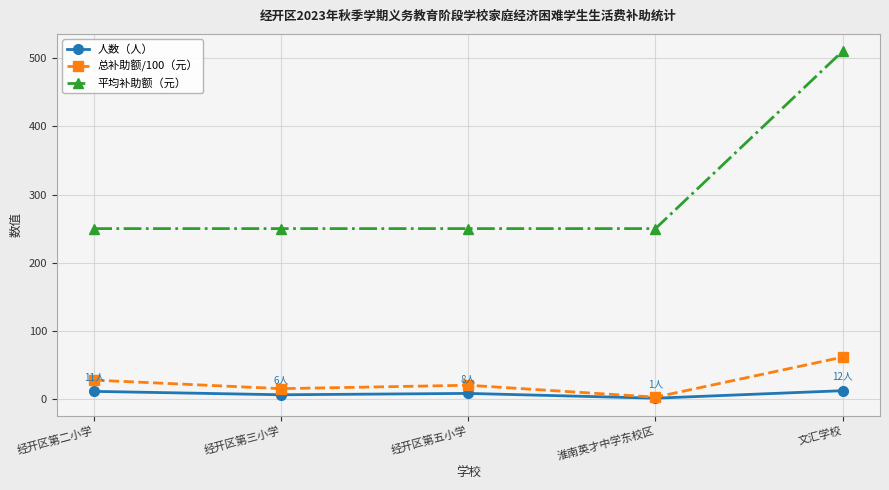

Which series changed the most between 经开区第三小学 and 文汇学校?

平均补助额（元）